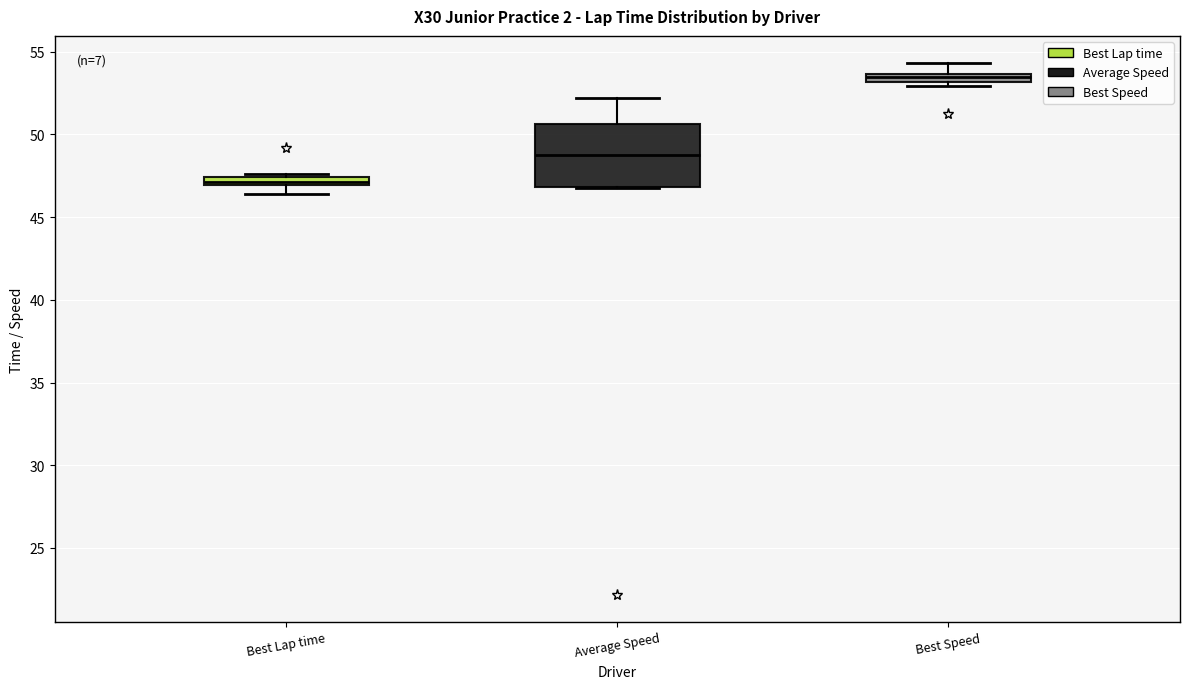

Comparing the boxes themselves (not the whiskers), which one is the tallest?

Average Speed